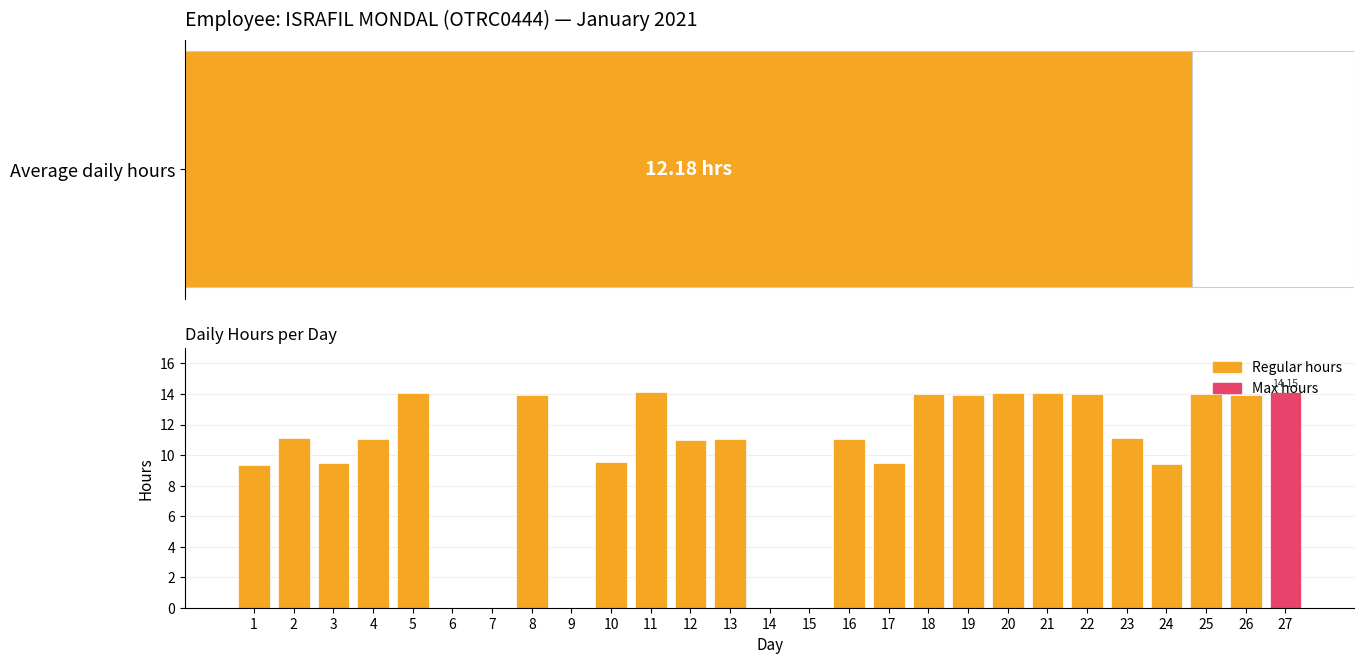

Approximately how many times larger is the value at 1 compared to 17?

1.0